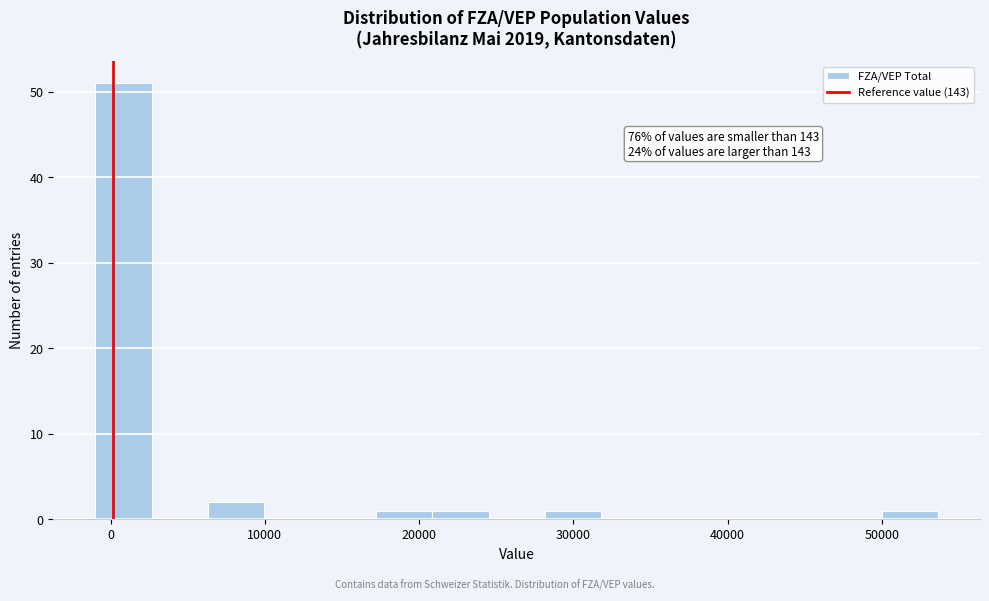

Around what value on the x-axis is the tallest bar? Give the approximate position of its centre, as read against the axis.

1000